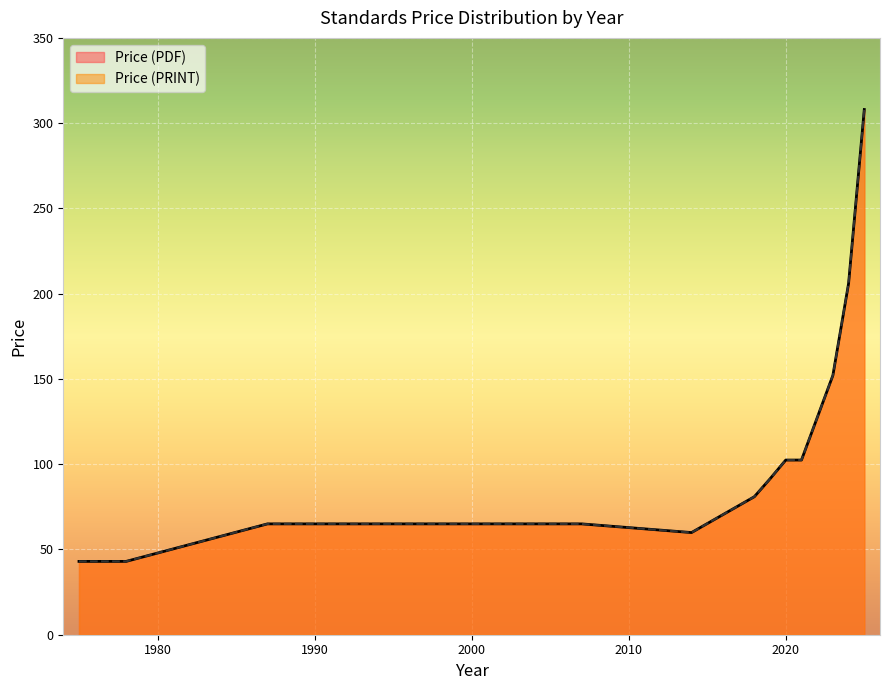

True or false: Price (PDF) has more than 0 interior local peaks.

False